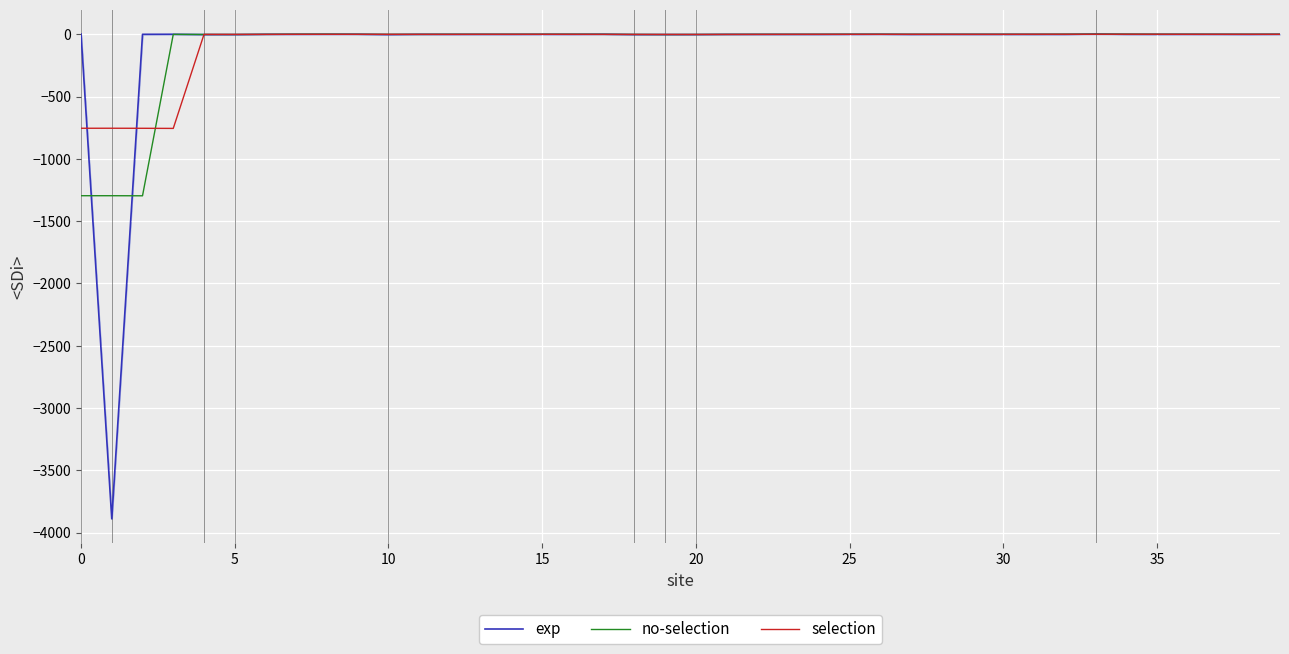

How many data points does each series have?

40